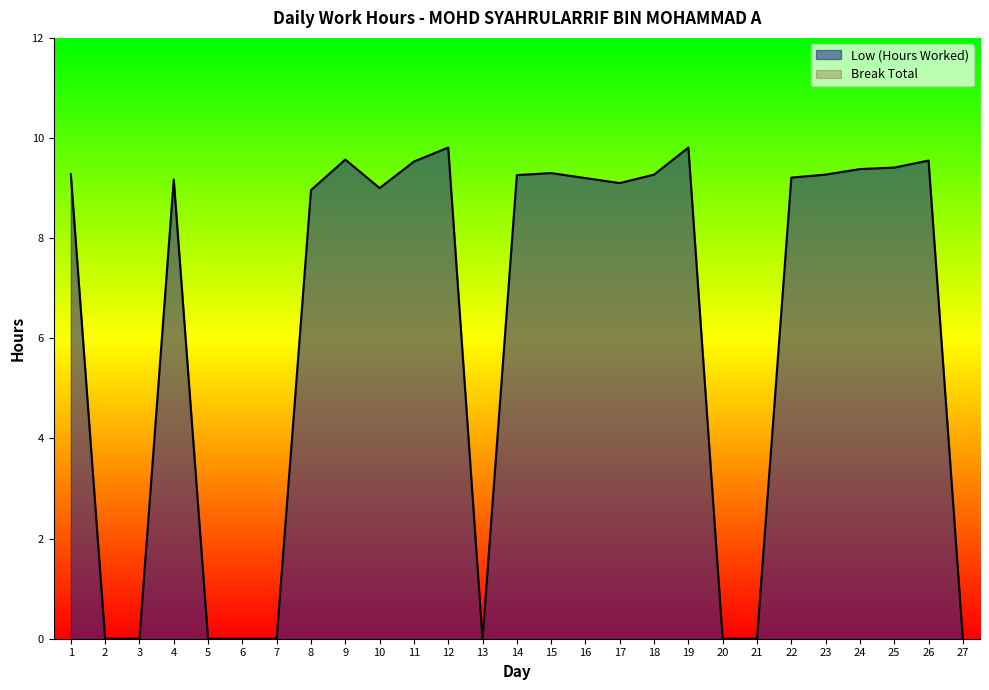

Reading left to right, what are all the values shown in this chart?

9.3	0.0	0.0	9.2	0.0	0.0	0.0	9.0	9.6	9.0	9.5	9.8	0.0	9.3	9.3	9.2	9.1	9.3	9.8	0.0	0.0	9.2	9.3	9.4	9.4	9.6	0.0